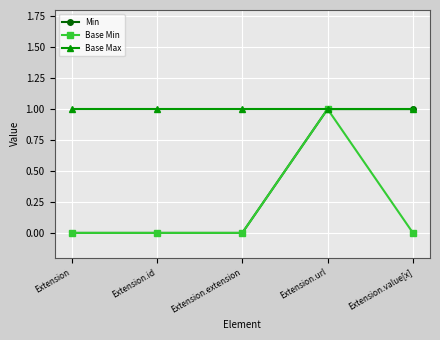

The value of Min at Extension.id is 1. True or false?

False